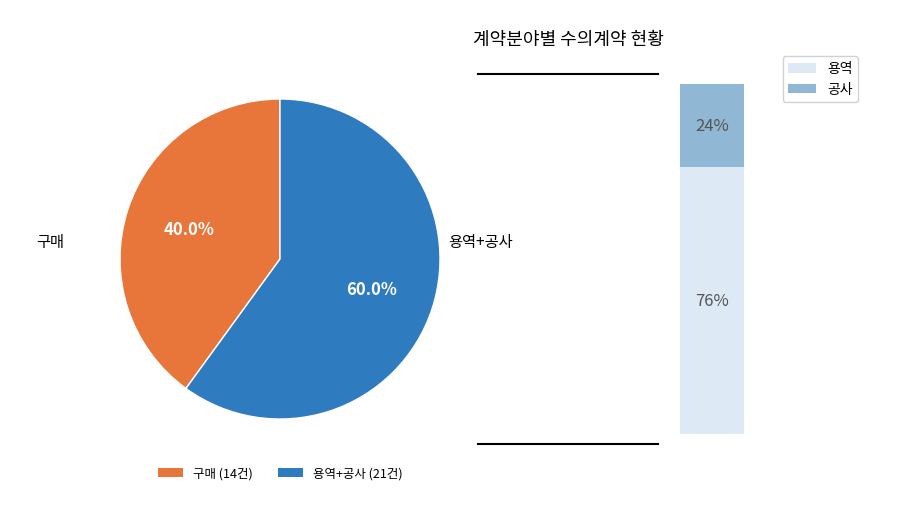

Approximately how many times larger is the value at 구매 compared to 용역?

0.9